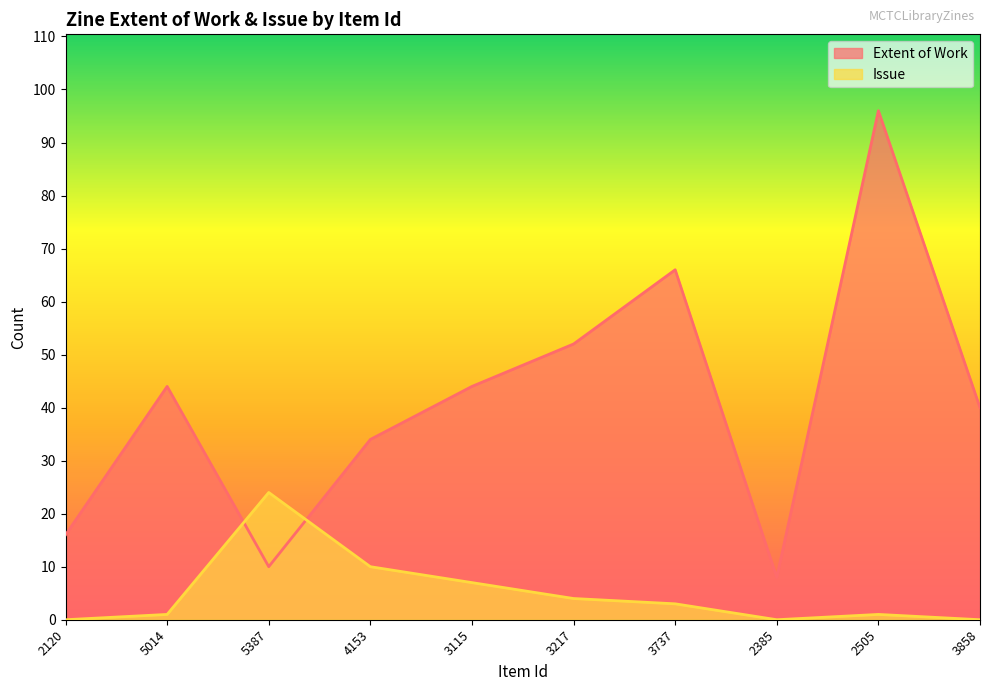

Does the chart have visible grid lines?

No